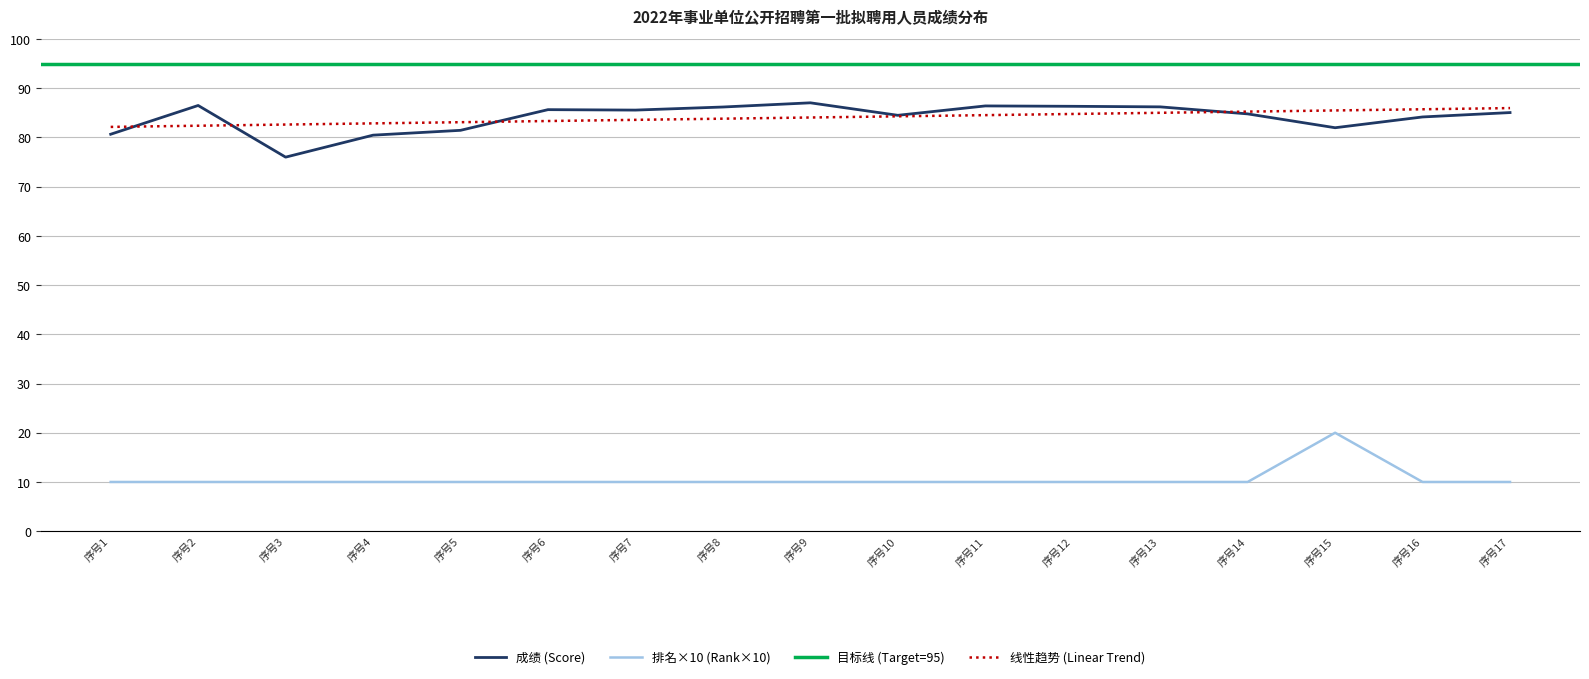

What is the value of the 排名 (Rank) x10 point at the 11th from the left?

10.0